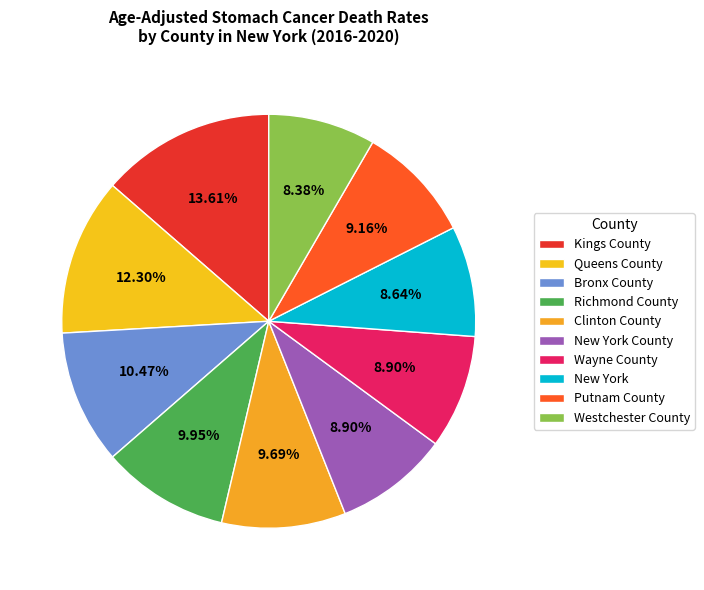

Is it true that Bronx County is 10% of the pie?

True